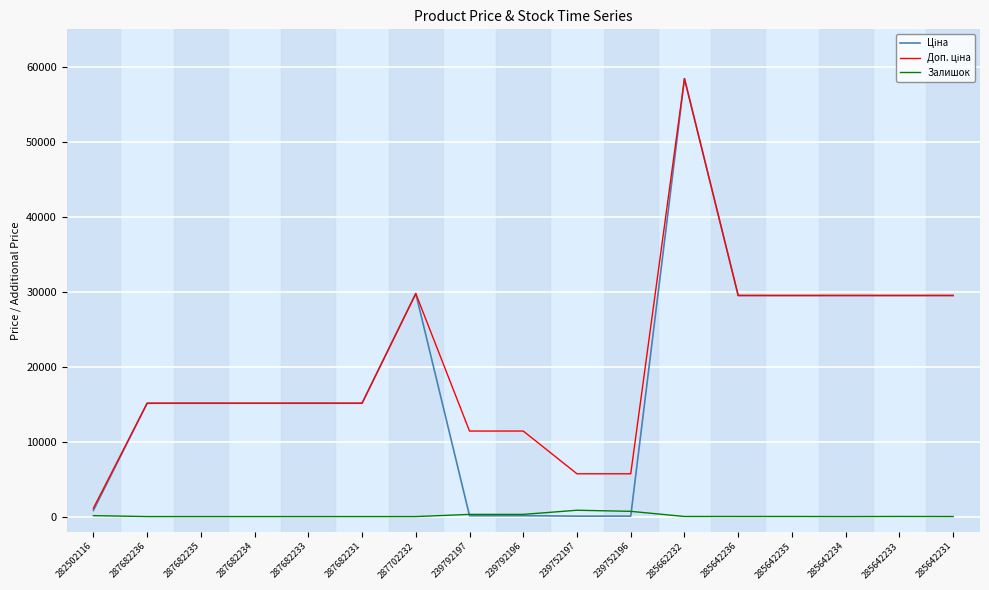

At which category does the chart reach its peak across all series?

285662232